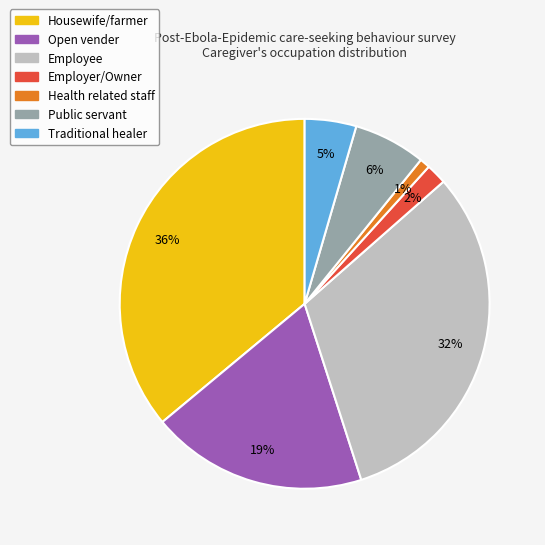

To the nearest percent, what is the difference between the largest and smallest slice percentages?

35%